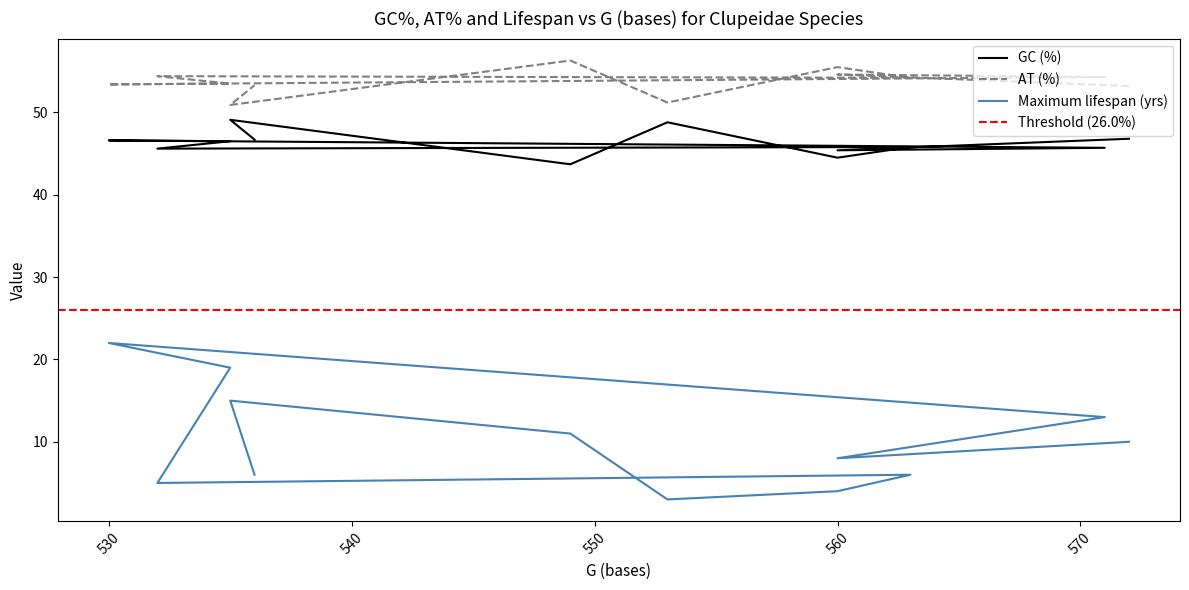

What is the value of the GC (%) point at the 1st from the left?

46.8